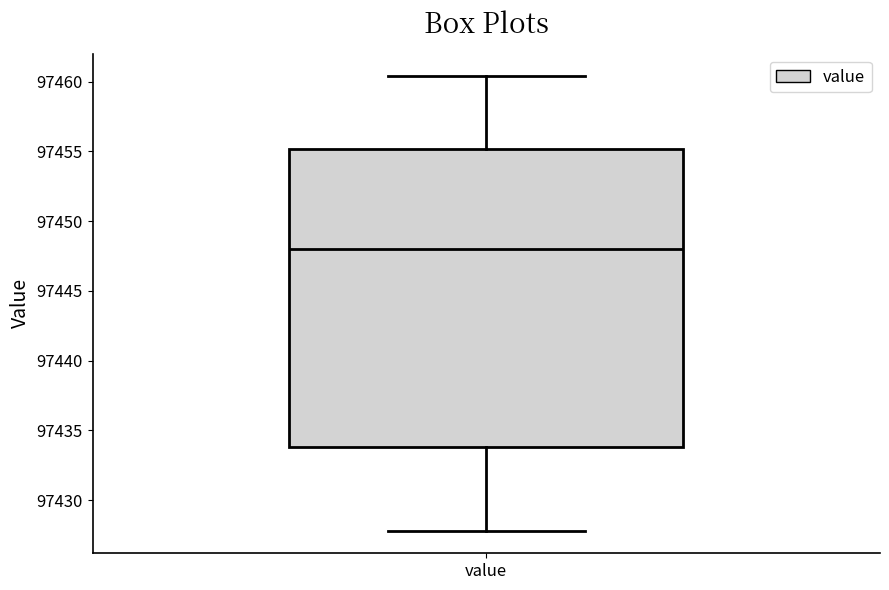

Read this box plot against the y-axis: the position of the median line, the range covered by the box, and the ends of both whiskers. The values are not printed on the chart, so give them approximately, as read against the axis.

median 97448.0, box 97434.0 to 97455.0, whiskers 97428.0 to 97460.5